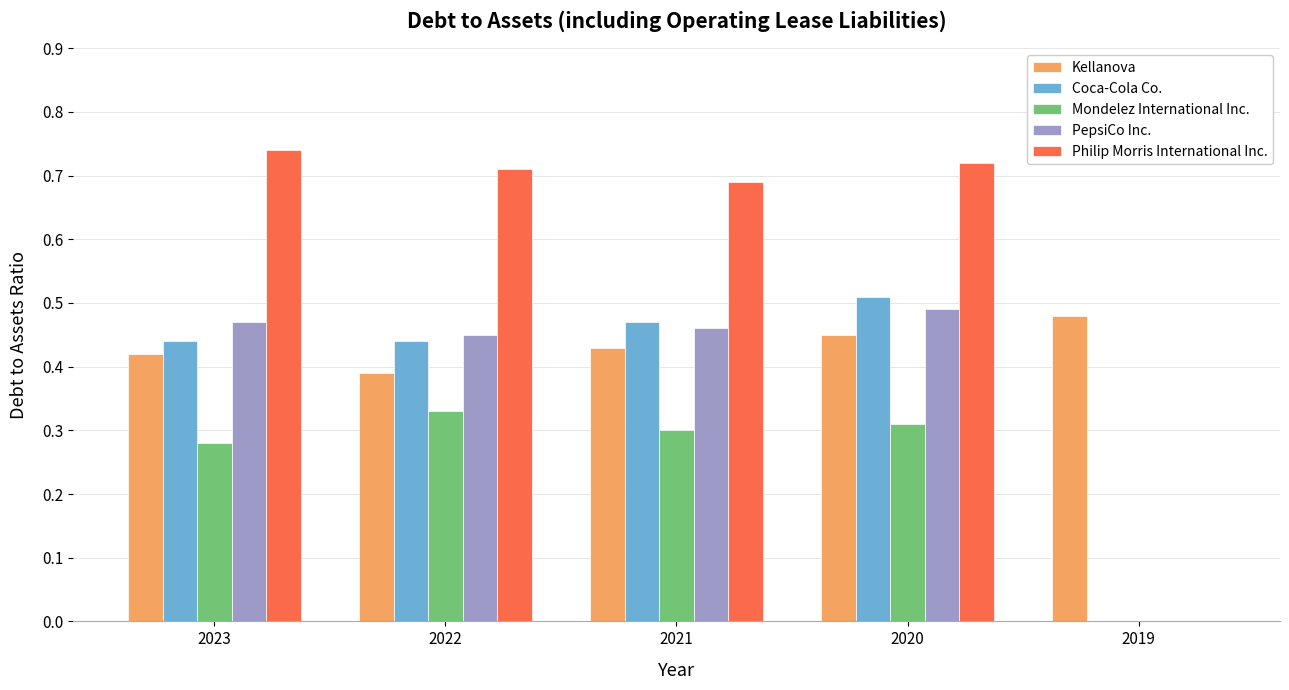

At which category is the sum across all series the highest?

2020